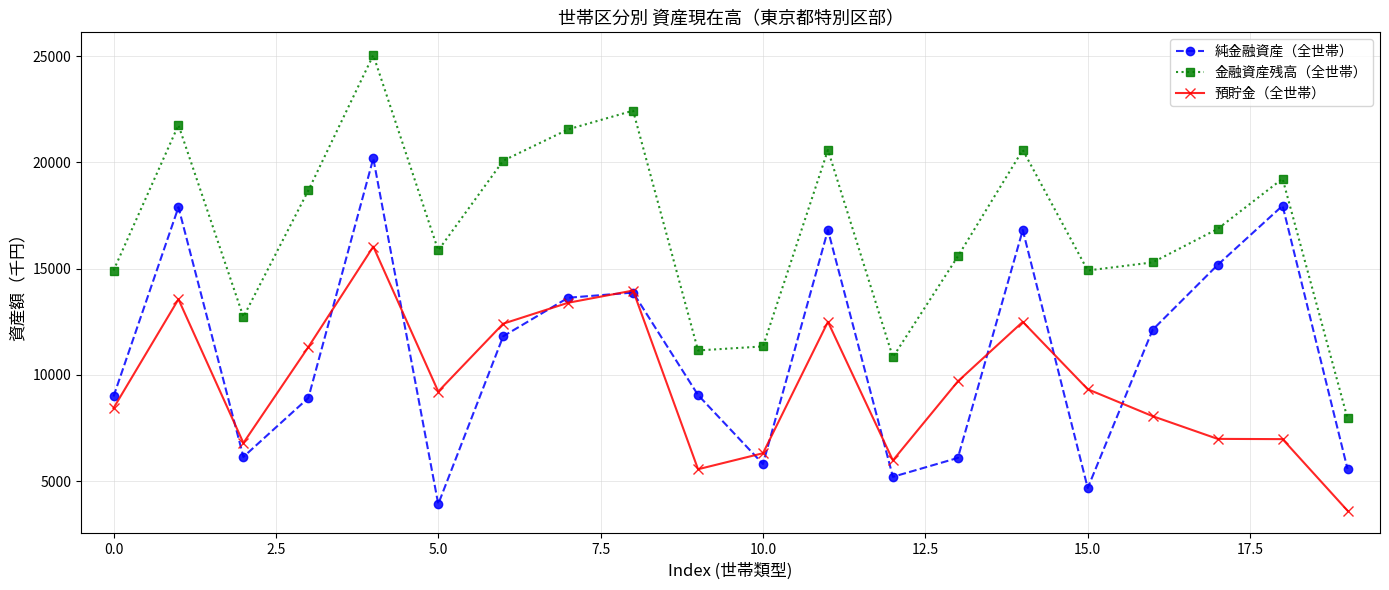

List the series in order of their overall mean, lowest first.

預貯金（全世帯）, 純金融資産（全世帯）, 金融資産残高（全世帯）